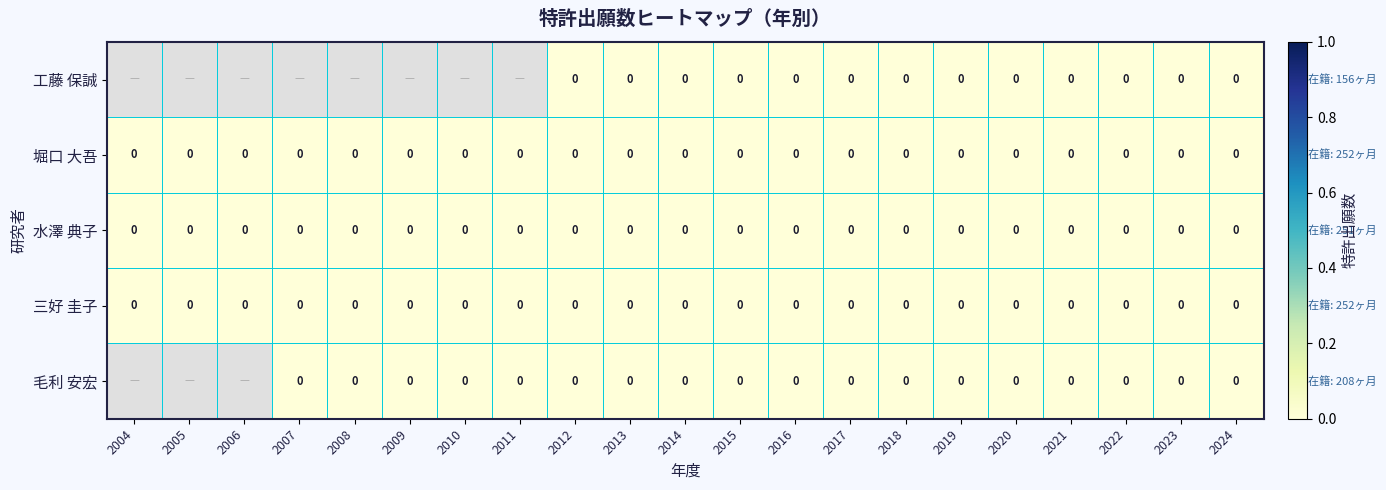

Which series has the largest total across all categories?

堀口 大吾